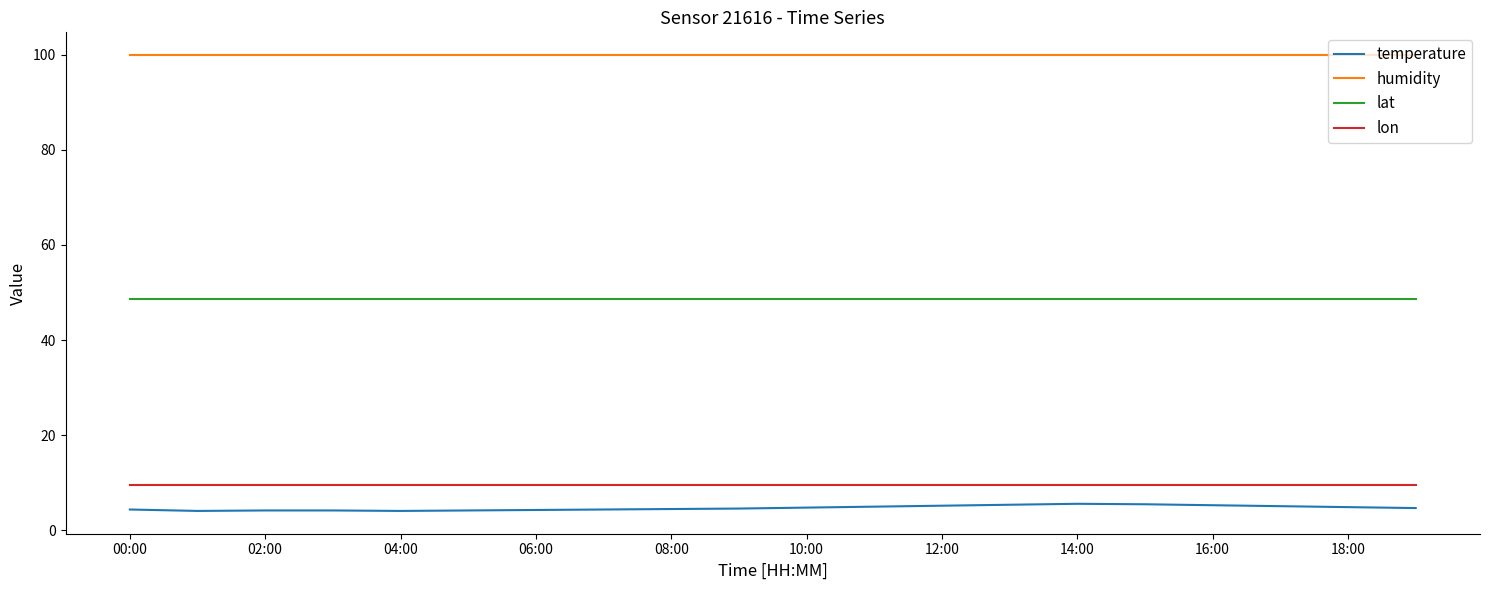

Does the chart display data point markers on the line(s)?

No